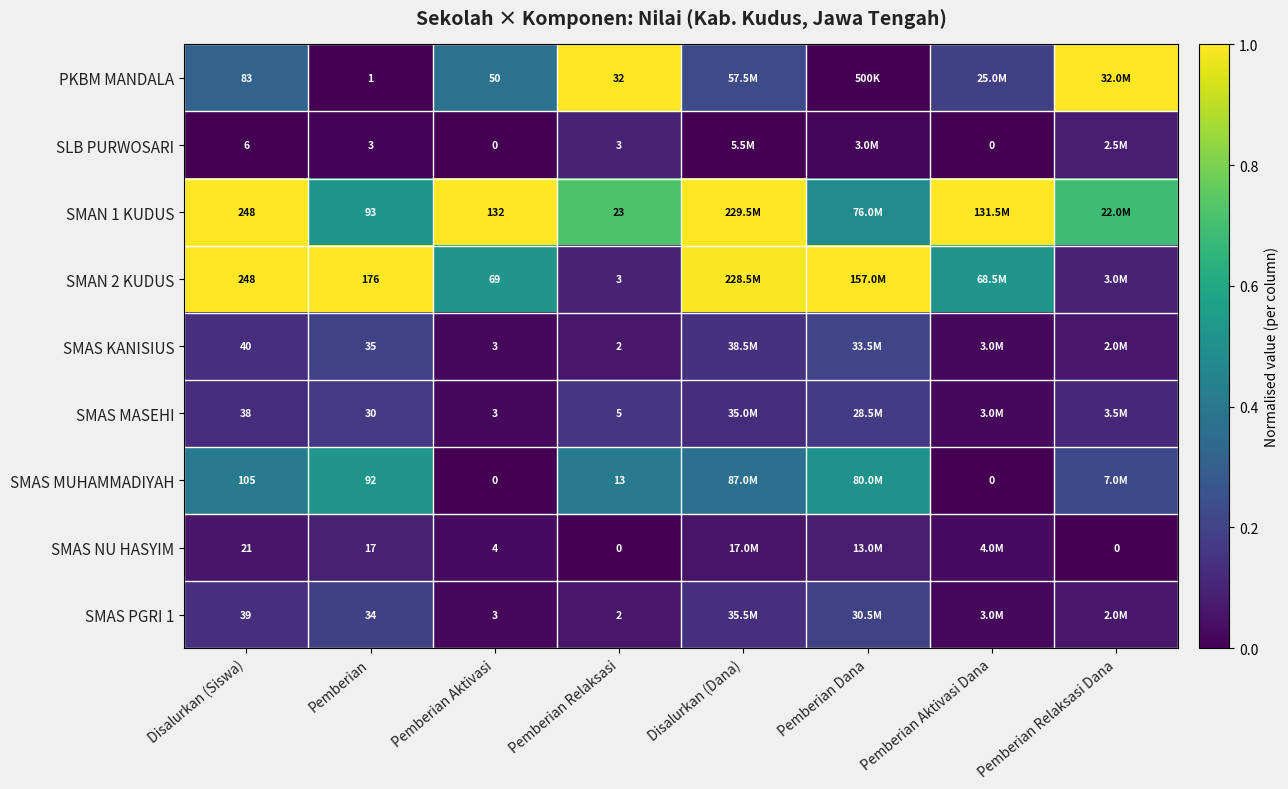

The SMAS NU HASYIM series shows 0.0 at Pemberian Aktivasi Dana. True or false?

True